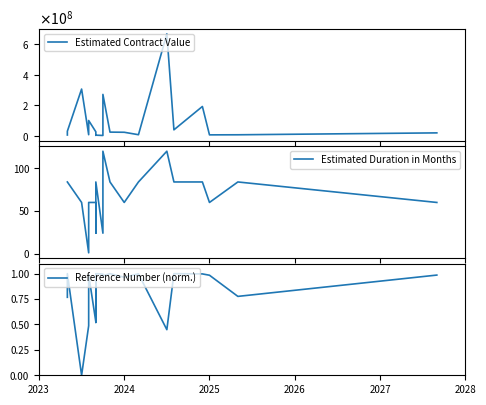

In Estimated Contract Value, how many points are lower than both neighbors (excluding endpoints)?

6